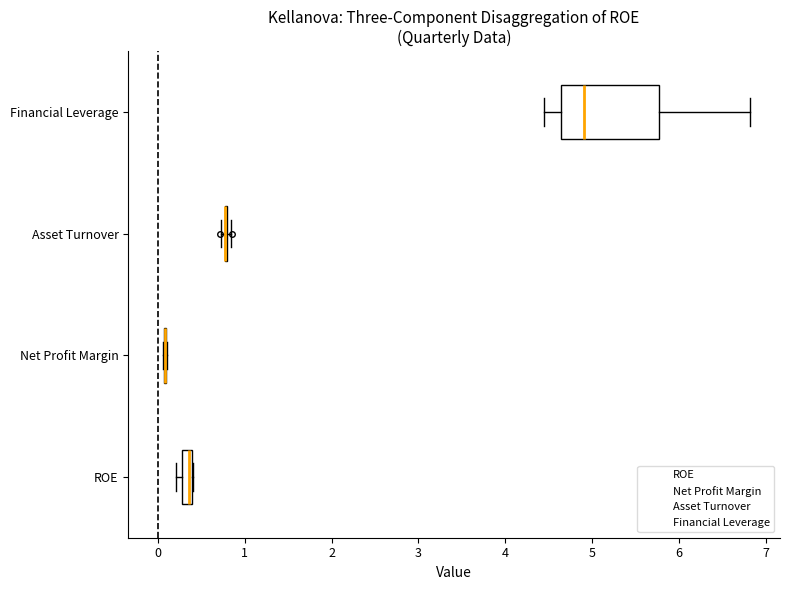

Comparing the boxes themselves (not the whiskers), which one is the widest?

Financial Leverage